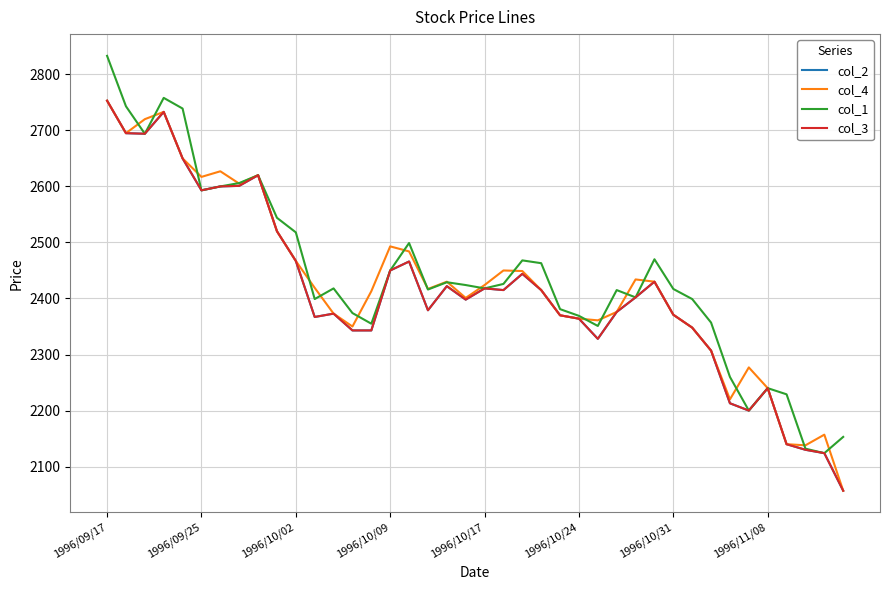

Is this an area chart (filled region under the line)?

No